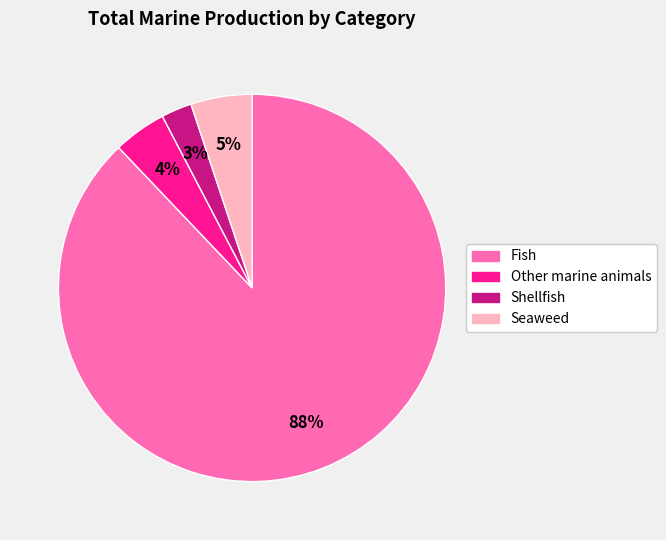

Which slice is the largest?

Fish